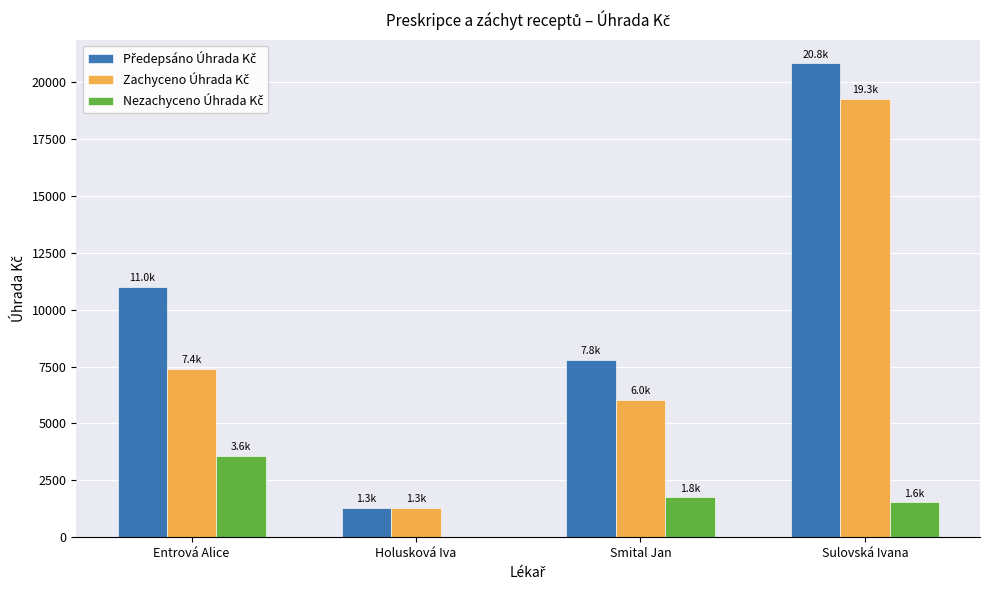

What is the total value across all series at Holusková Iva?

2617.1